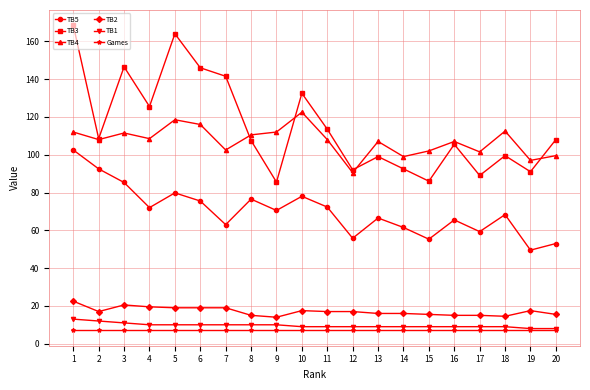

How many lines are shown in the chart?

6